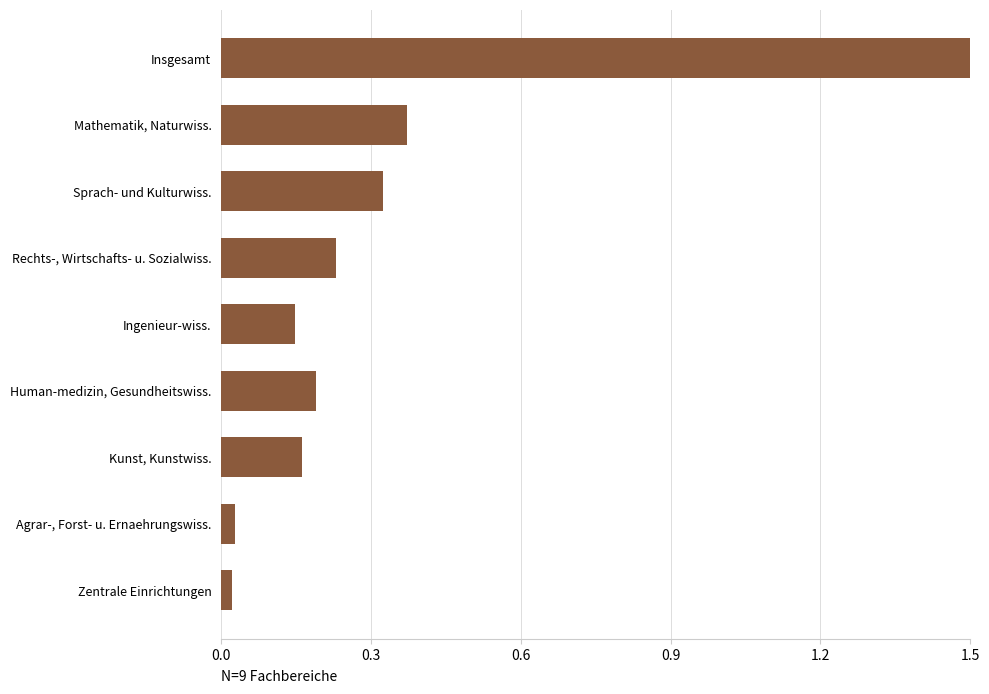

What is the approximate value at Insgesamt?

1.5